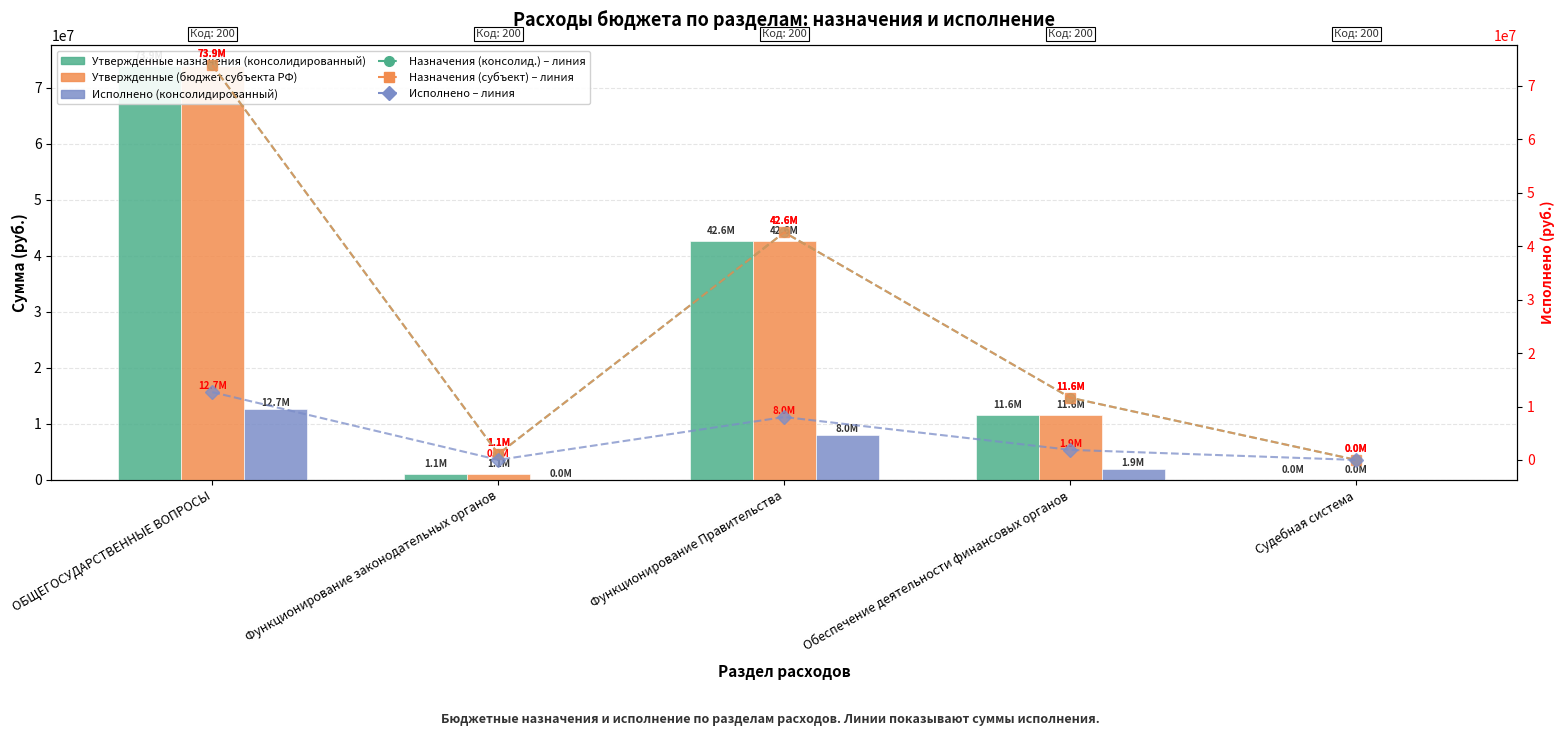

Which has a higher value, Функционирование законодательных органов or Функционирование Правительства?

Функционирование Правительства